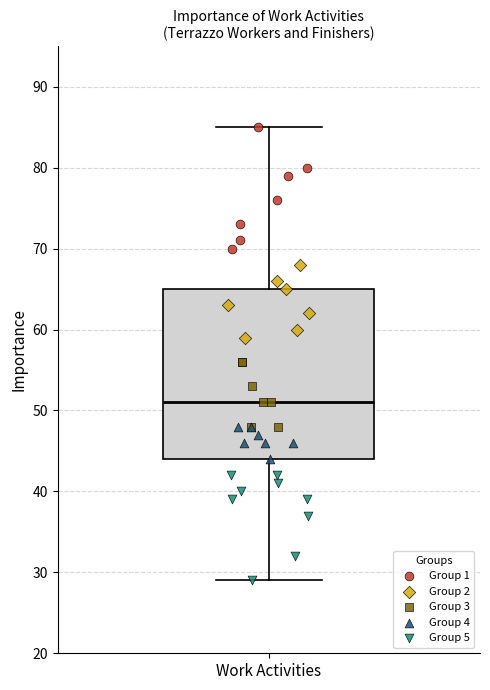

Transcribe this box plot: give where the median line is, the range the box spans, and where the two whiskers end, as read against the y-axis. The values are not printed on the chart, so give them approximately, as read against the axis.

median 51, box 44 to 65, whiskers 29 to 85